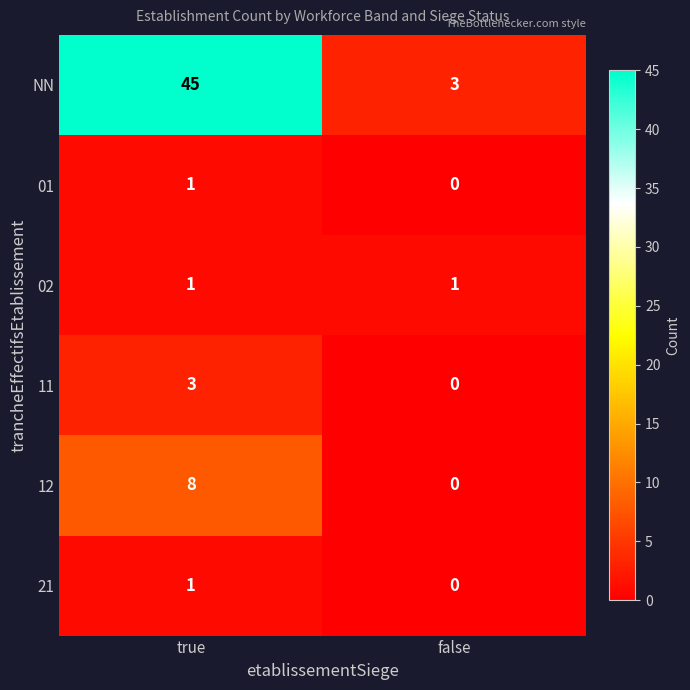

Reading left to right, extract all data points from this chart.

NN: 45	3
01: 1	0
02: 1	1
11: 3	0
12: 8	0
21: 1	0